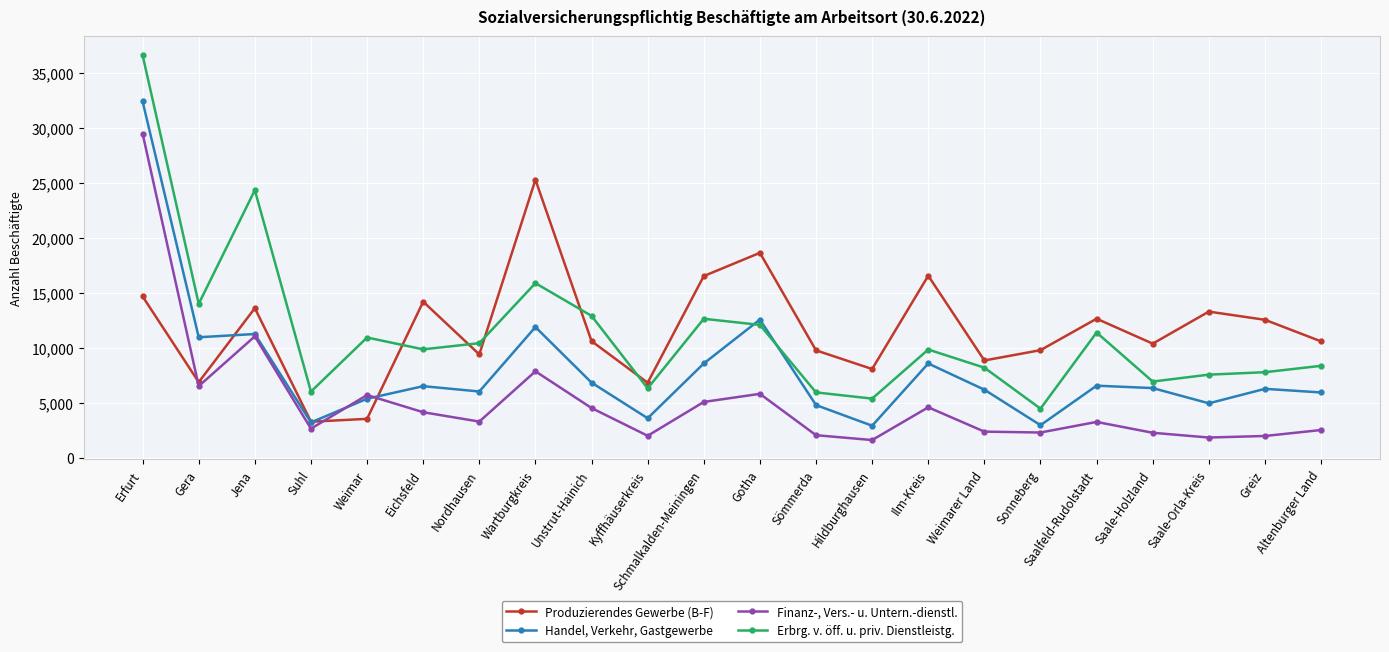

Is it true that Erbrg. v. öff. u. priv. Dienstleistg. equals 9849 at Eichsfeld?

True